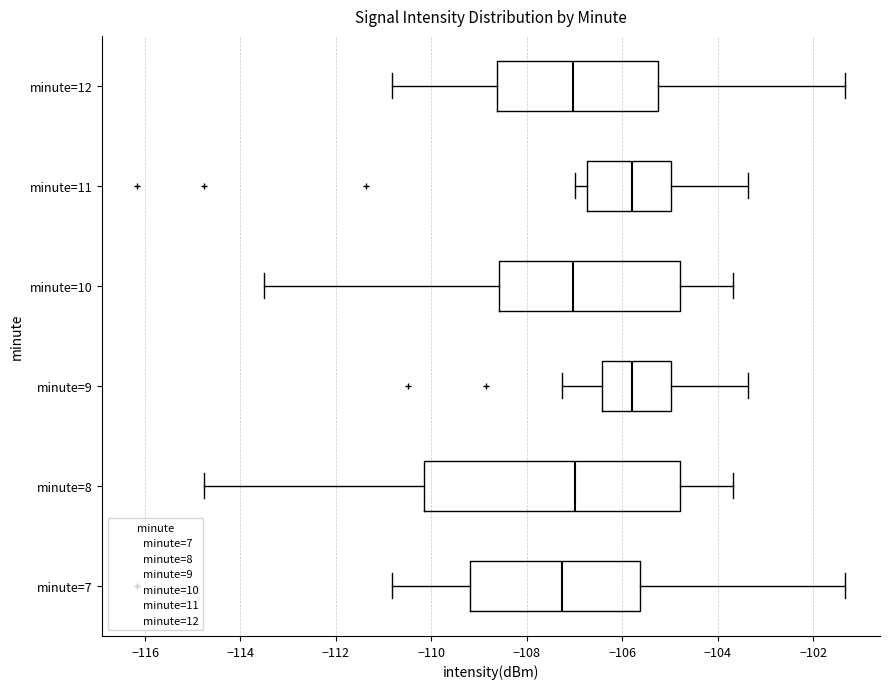

Where is the right edge of the box for minute=10 on the x-axis? The values are not printed on the chart, so give them approximately, as read against the axis.

-104.8